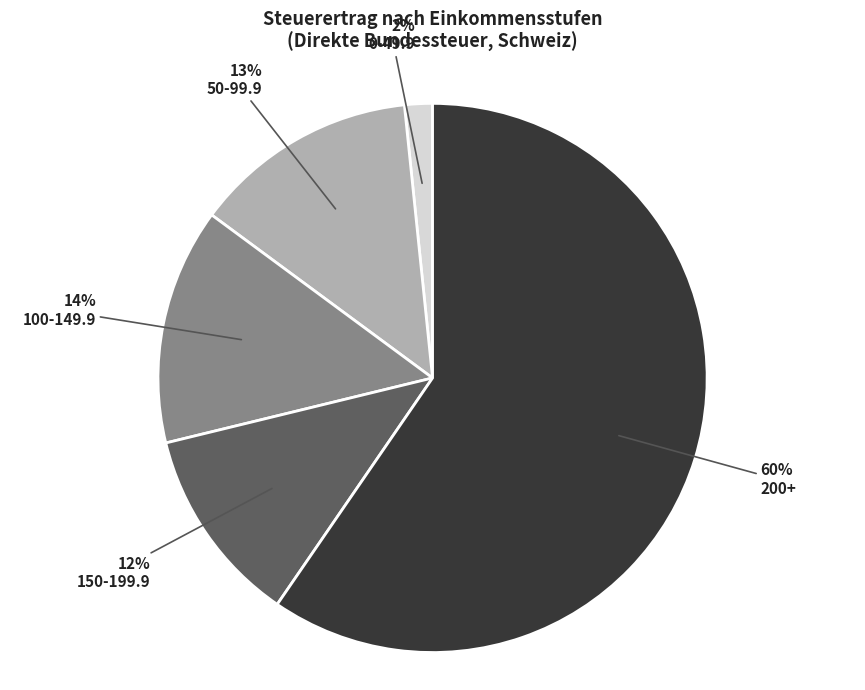

Is there a majority slice in this chart?

Yes